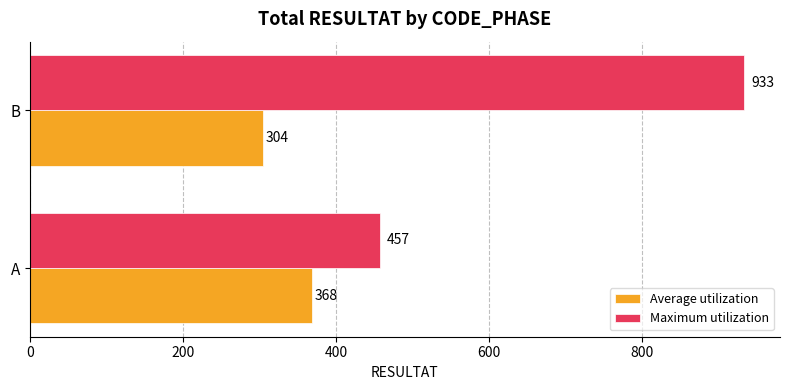

Count the Average utilization values in the range 304 to 368.

2